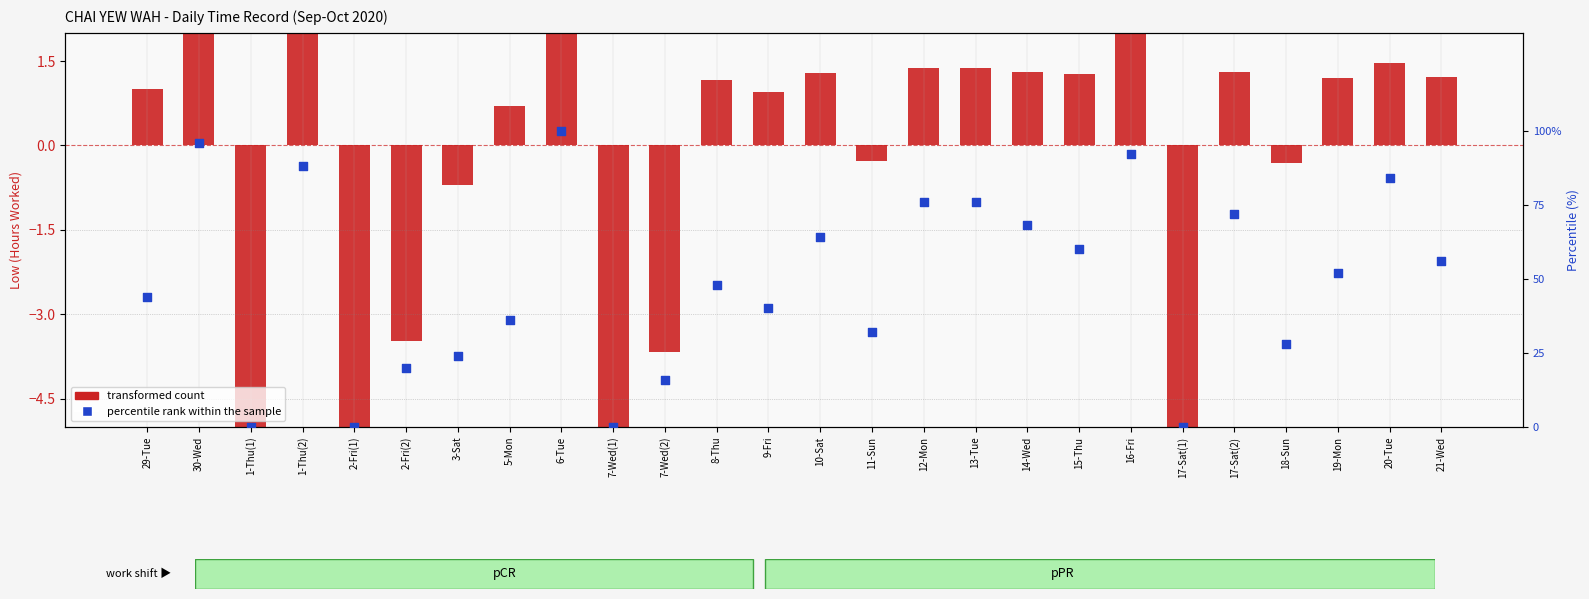

What are all the series names shown in the legend?

transformed count, percentile rank within the sample